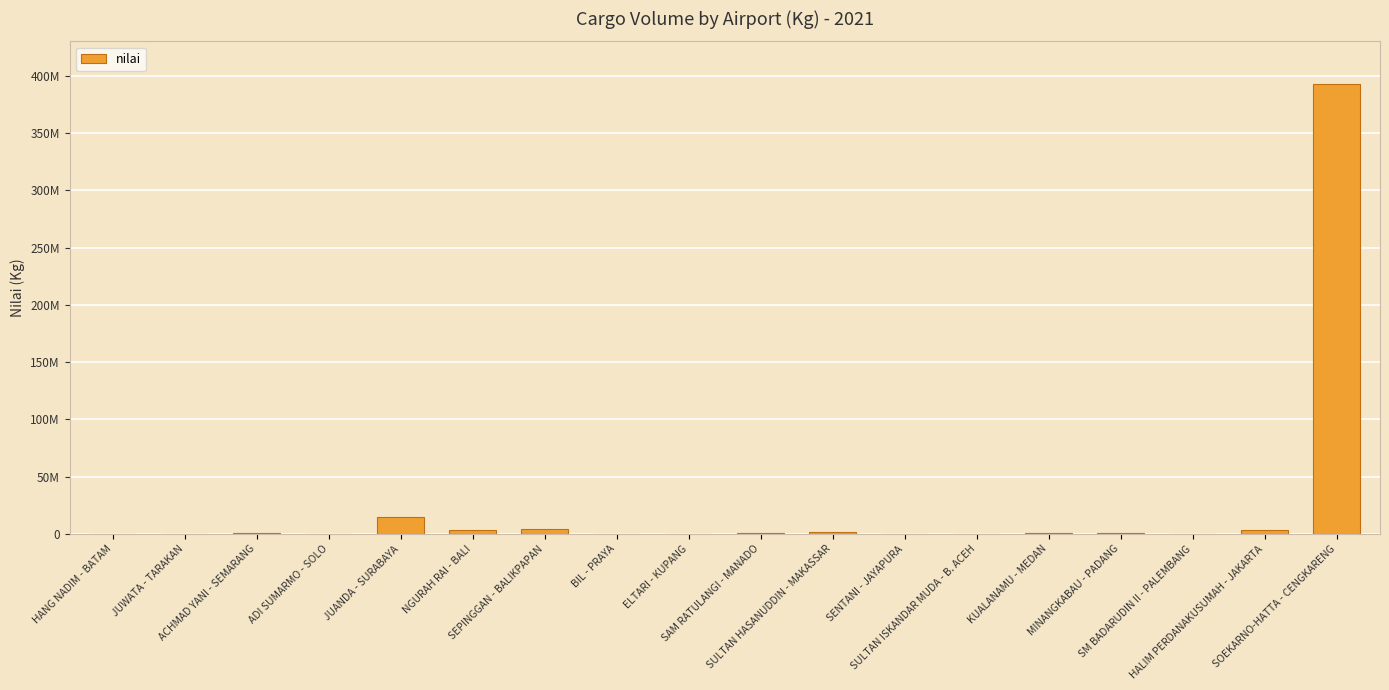

Reading right to left, transcribe all the data shown in this chart.

393199091	3366899	74343	557068	433192	24537	7000	1263606	511705	280	198518	4359540	3749933	14636149	15158	1212031	0	103832